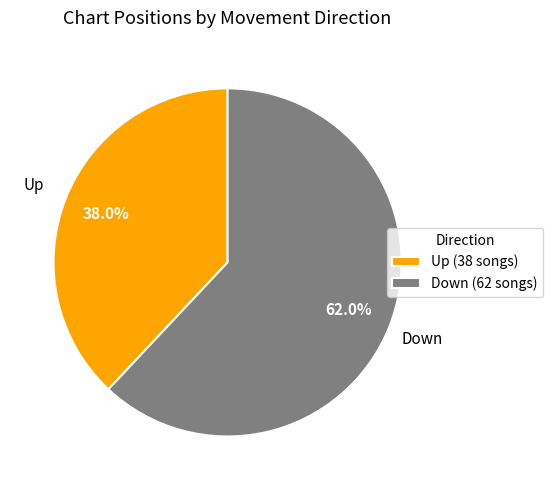

Between Up (38 songs) and Down (62 songs), which is larger?

Down (62 songs)